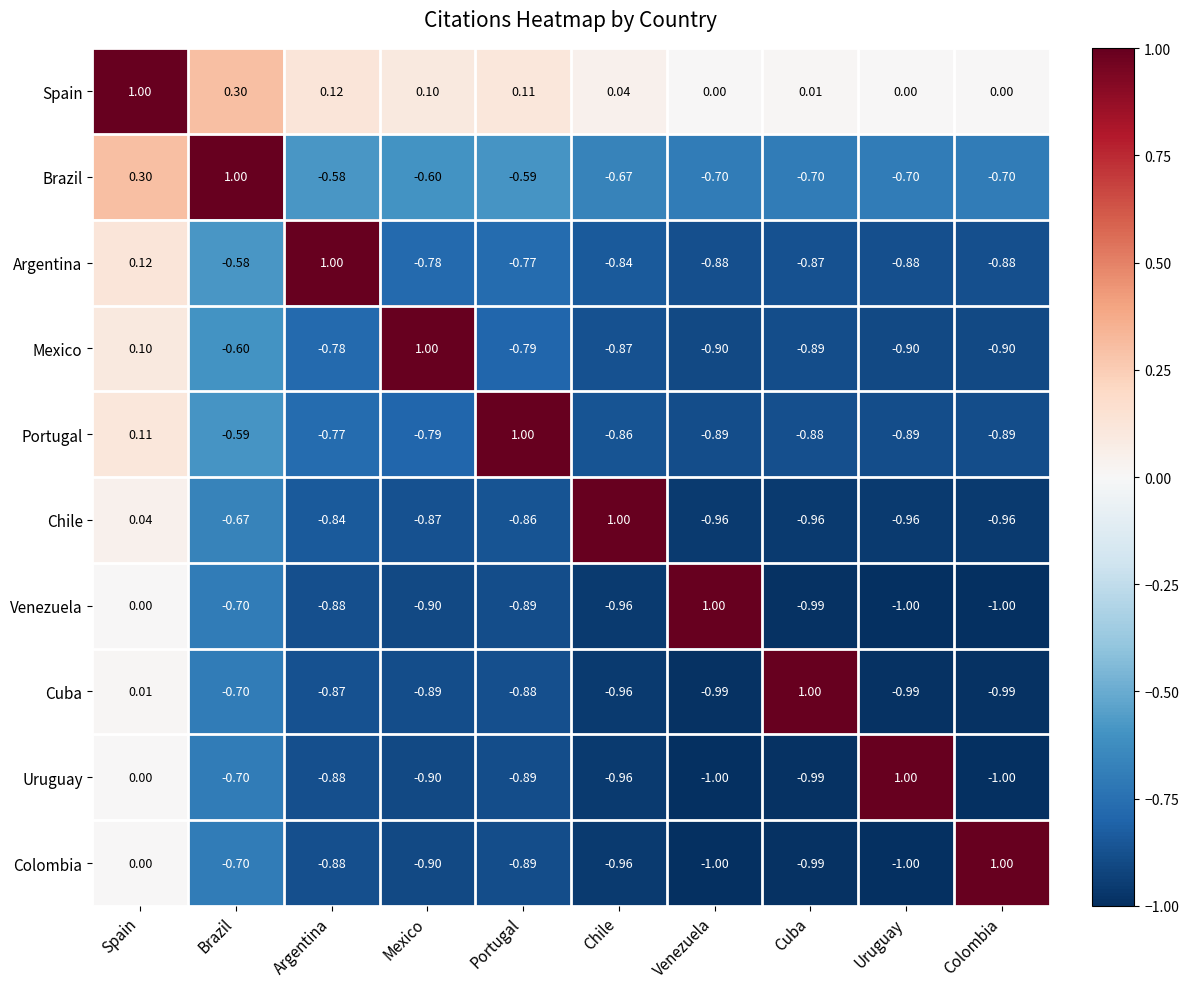

At which category is the sum across all series the highest?

Spain